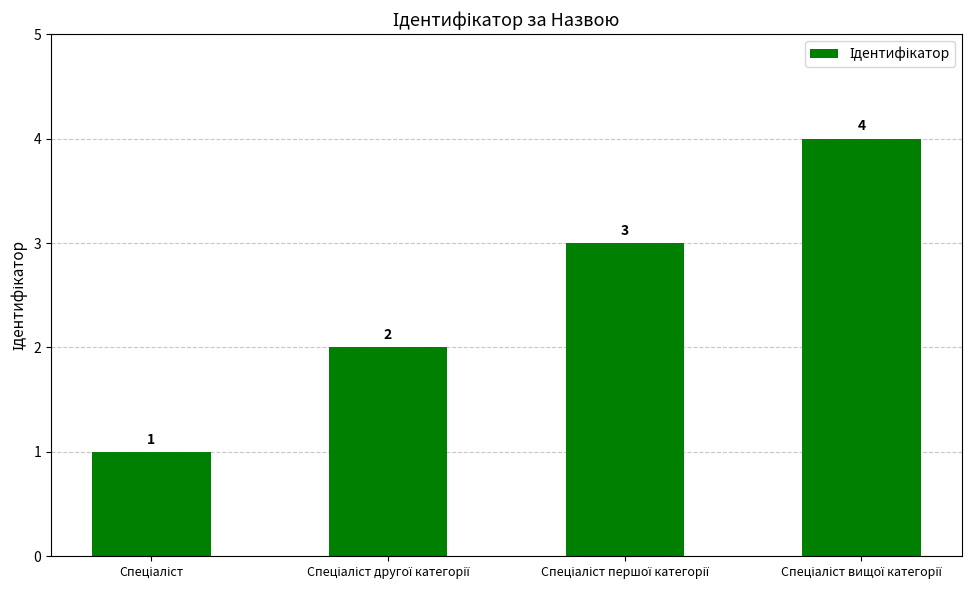

What is the sum of all values?

10